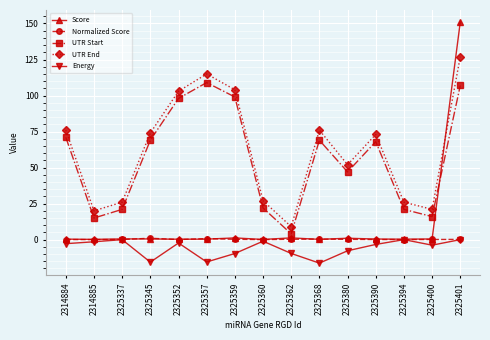

How many interior local peaks does the Energy series have?

4